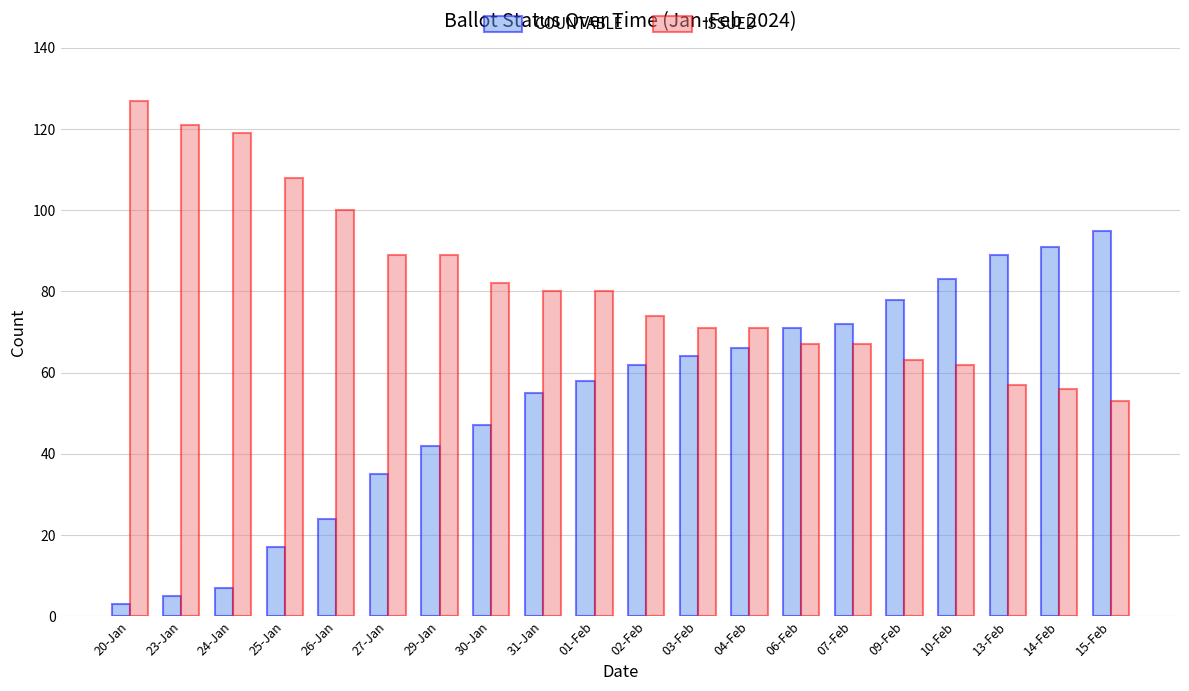

List the series in order of their peak value, highest first.

ISSUED, COUNTABLE